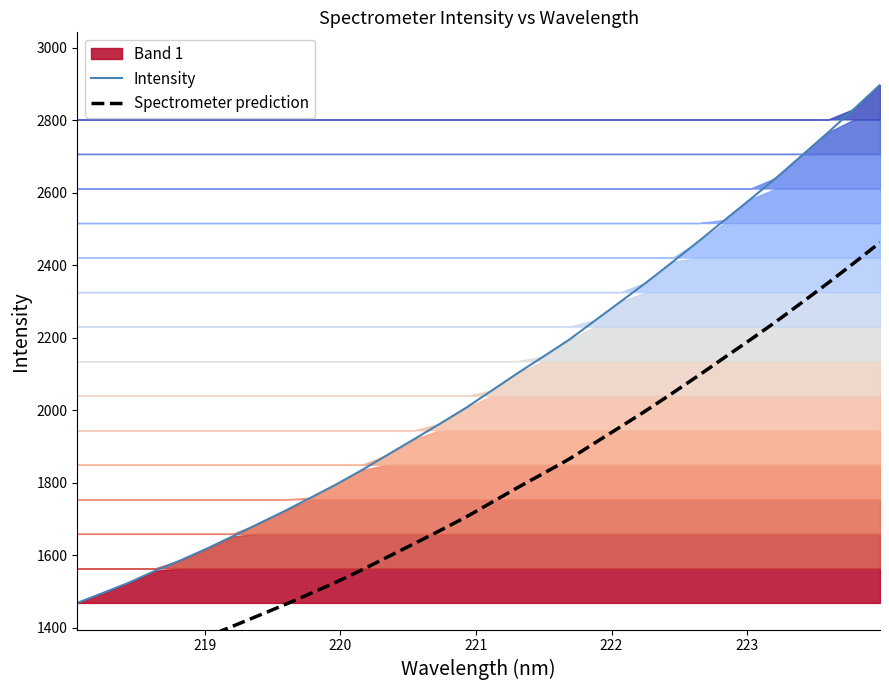

Reading right to left, what are all the values shown in this chart?

223.9802=2897.1	223.7895=2831.1	223.5987=2766.3	223.408=2703.7	223.2172=2641.6	223.0264=2582.5	222.8355=2524.8	222.6447=2466.5	222.4538=2409.9	222.263=2354.2	222.0721=2300.9	221.8812=2248.3	221.6902=2195.2	221.4993=2148.6	221.3083=2102.6	221.1174=2054.5	220.9264=2006.7	220.7354=1963.0	220.5444=1920.4	220.3533=1878.3	220.1623=1835.9	219.9712=1796.1	219.7801=1758.8	219.589=1722.3	219.3979=1687.4	219.2067=1652.7	219.0156=1618.7	218.8244=1586.8	218.6332=1557.3	218.442=1525.0	218.2508=1496.7	218.0596=1469.0